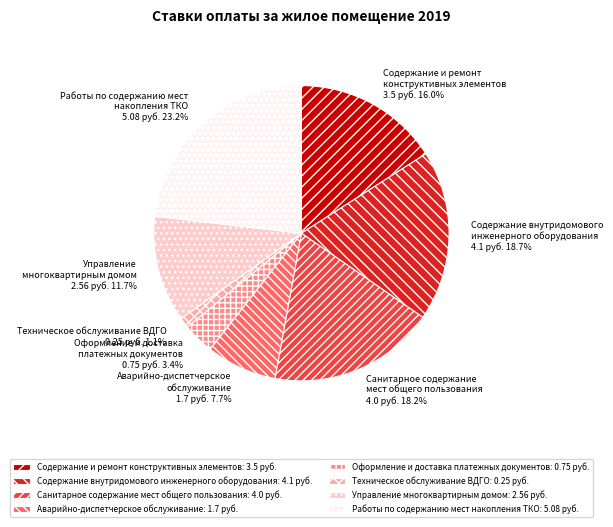

Approximately how many times larger is the value at Работы по содержанию мест накопления ТКО compared to Содержание и ремонт конструктивных элементов?

1.5